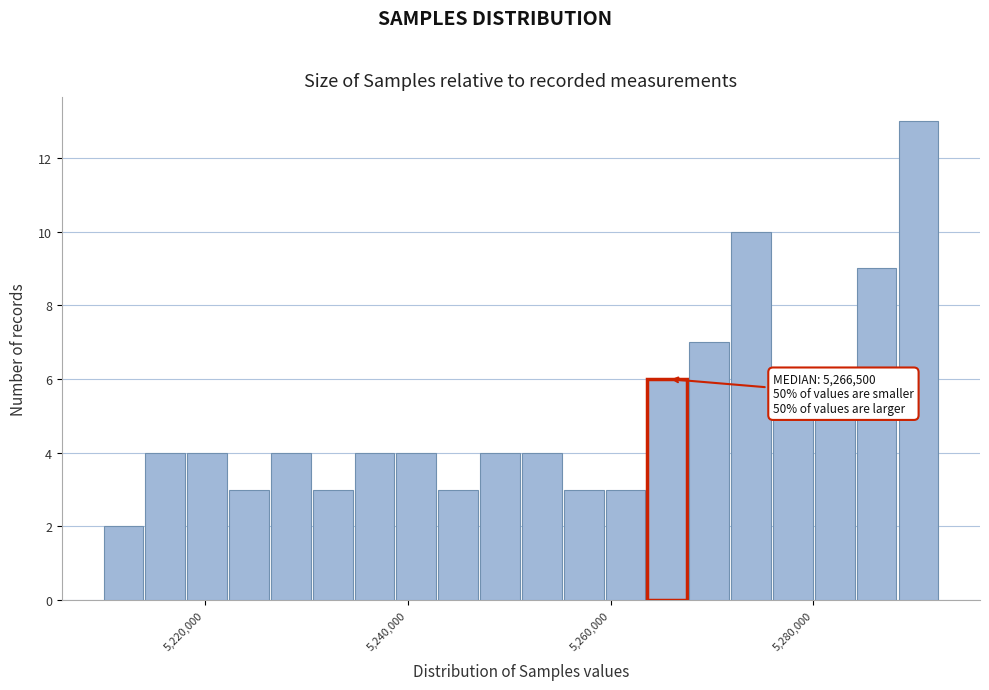

Around what value on the x-axis is the tallest bar? Give the approximate position of its centre, as read against the axis.

5290000